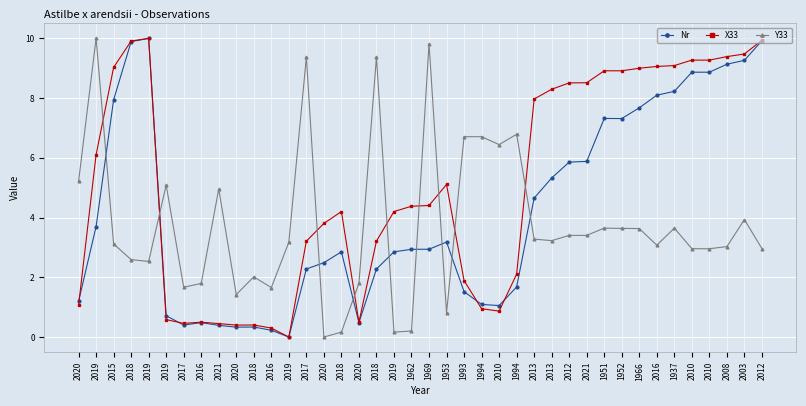

The value of Nr at 2019 is 16.6. True or false?

False